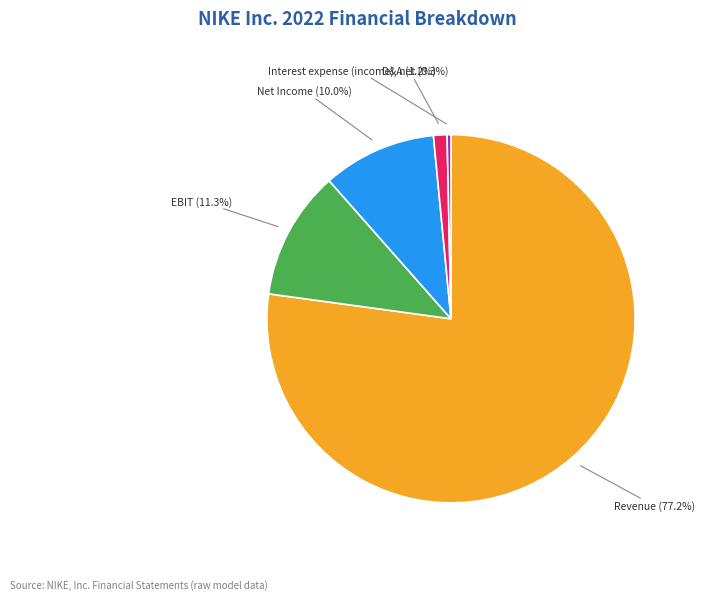

How many slices are in this pie chart?

5